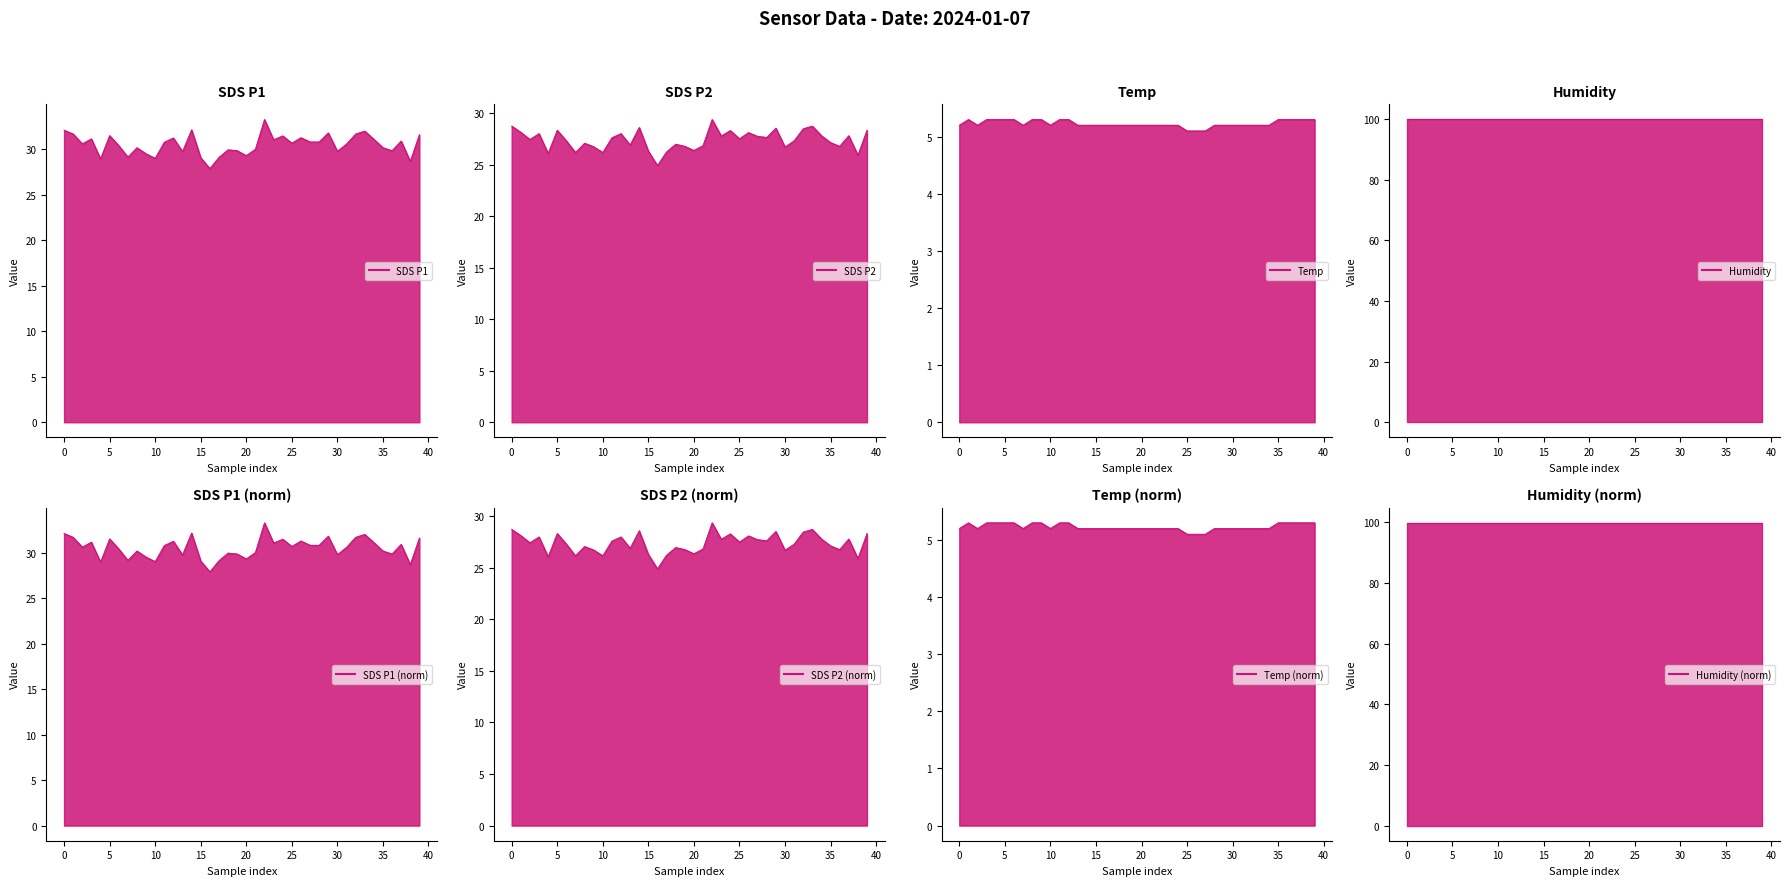

True or false: SDS_P2 and SDS_P1 cross at least once.

False